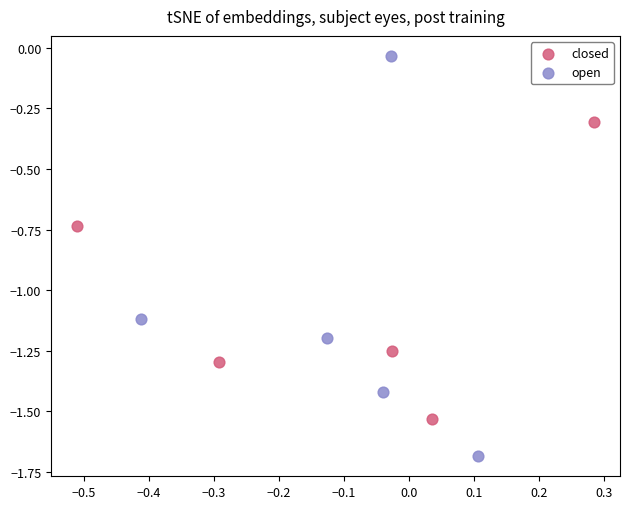

What are all the series names shown in the legend?

closed, open